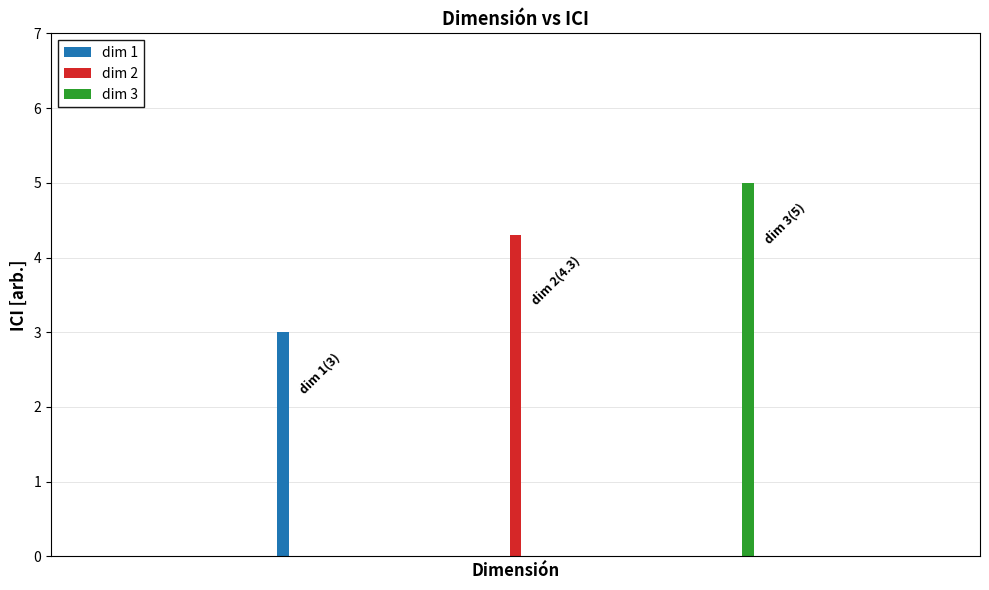

What is the value of the 3rd bar from the left?

5.0